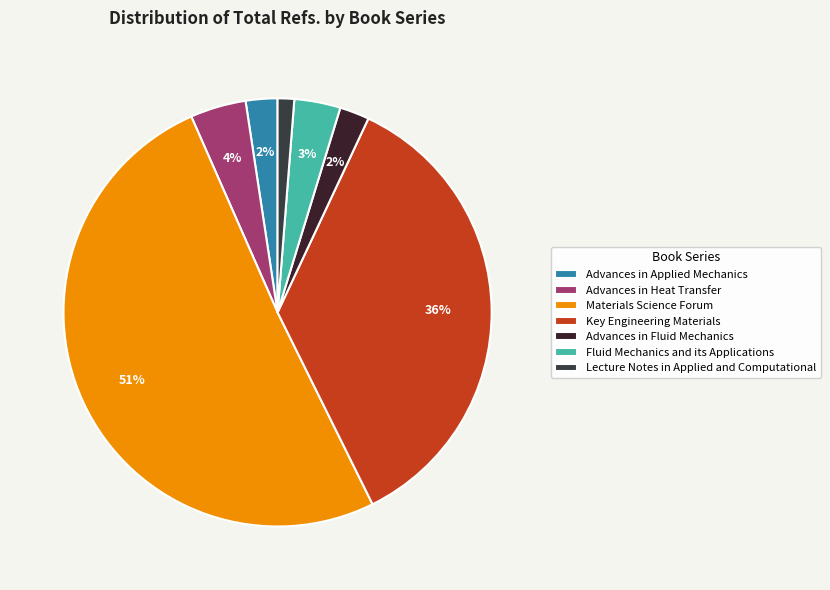

To the nearest percent, what is the average slice percentage?

14%